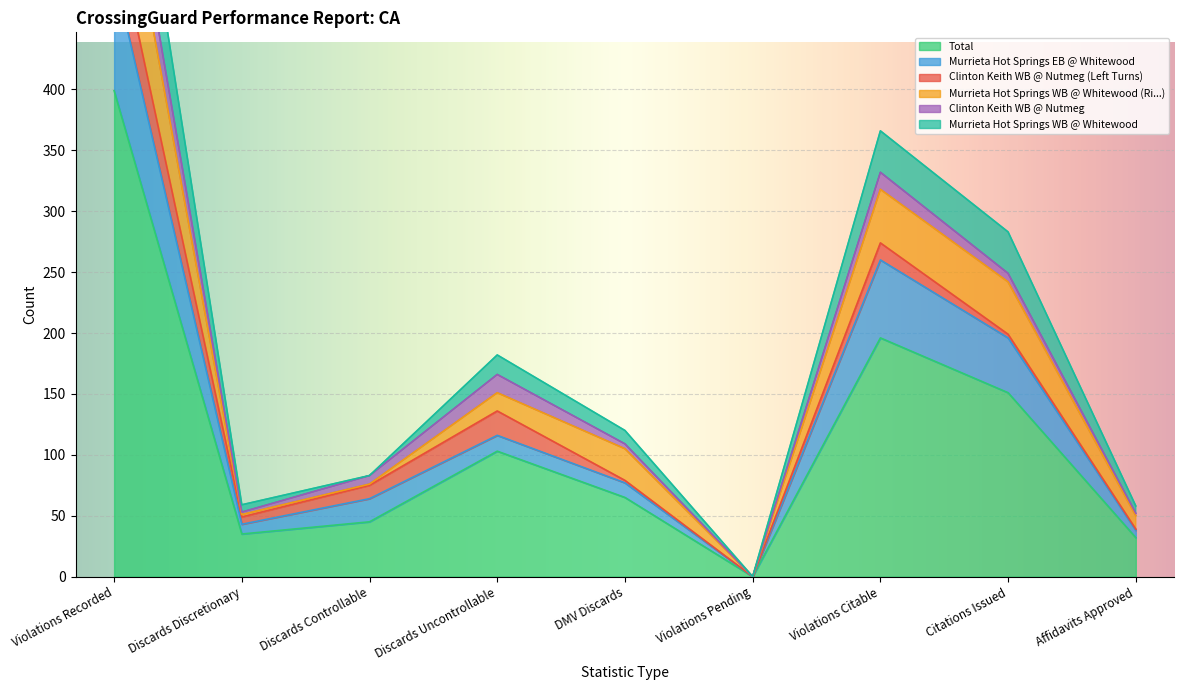

The Total series shows 32 at Affidavits Approved. True or false?

True